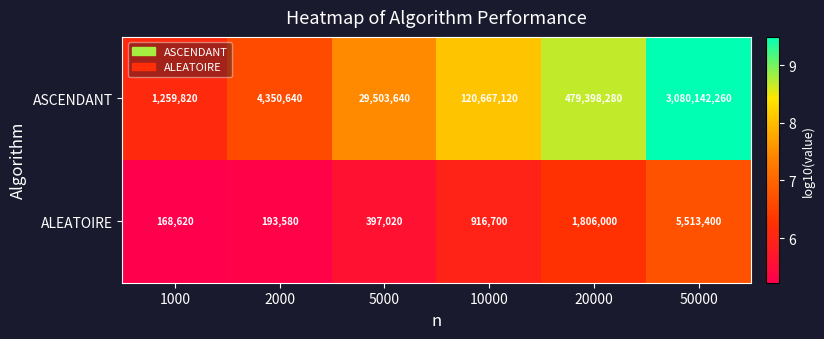

What is the sum of the ASCENDANT values at 10000 and 20000?

600065400